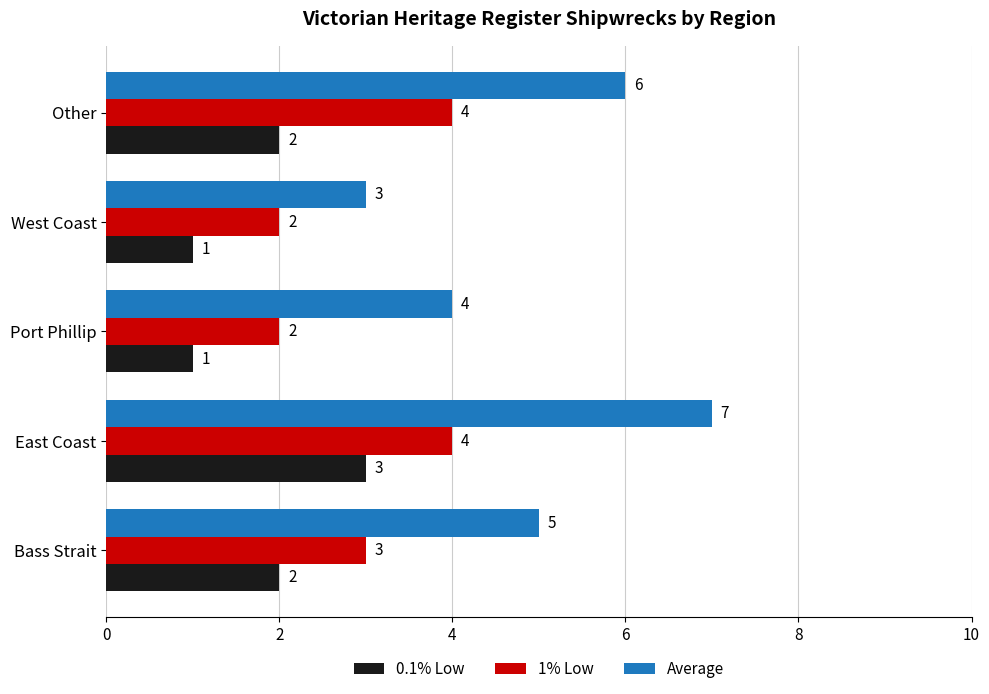

At which category is the sum across all series the highest?

East Coast